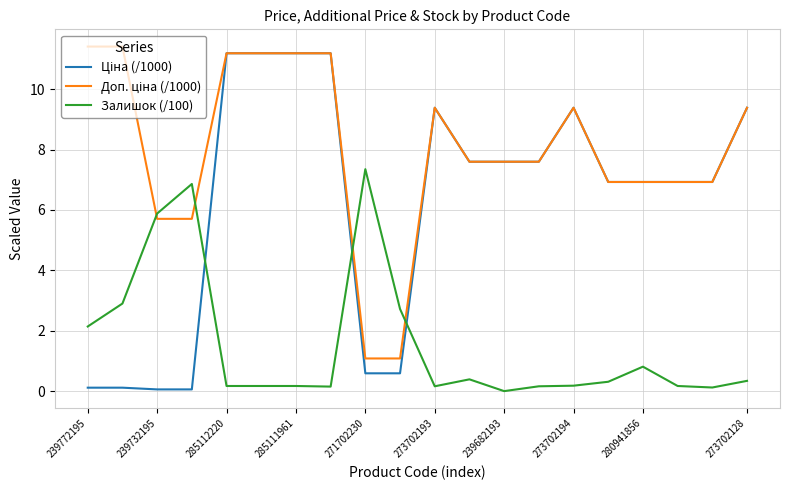

After their last crossing, which series has the higher values: Залишок (/100) or Ціна (/1000)?

Ціна (/1000)